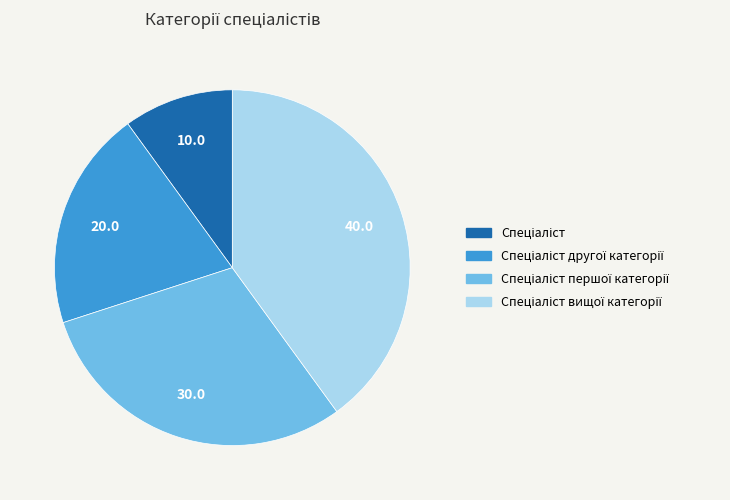

Is there a majority slice in this chart?

No